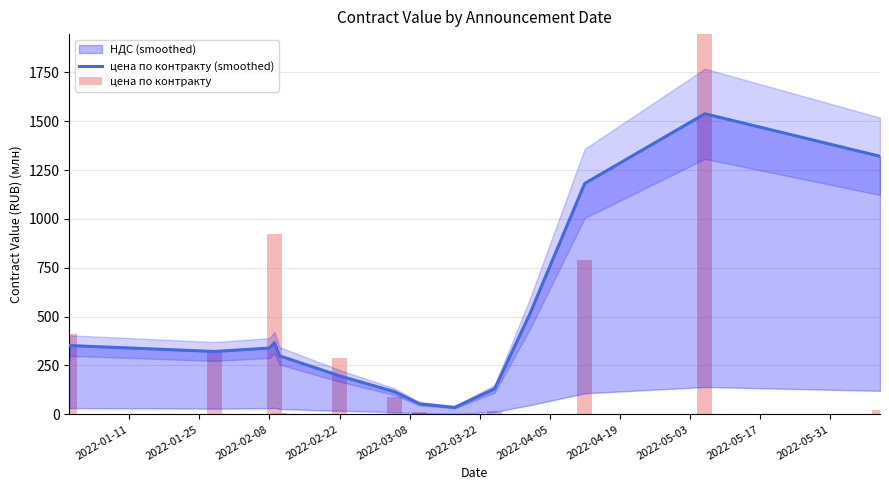

What is the value of the цена по контракту (smoothed) bar at the 9th from the left?

35.5